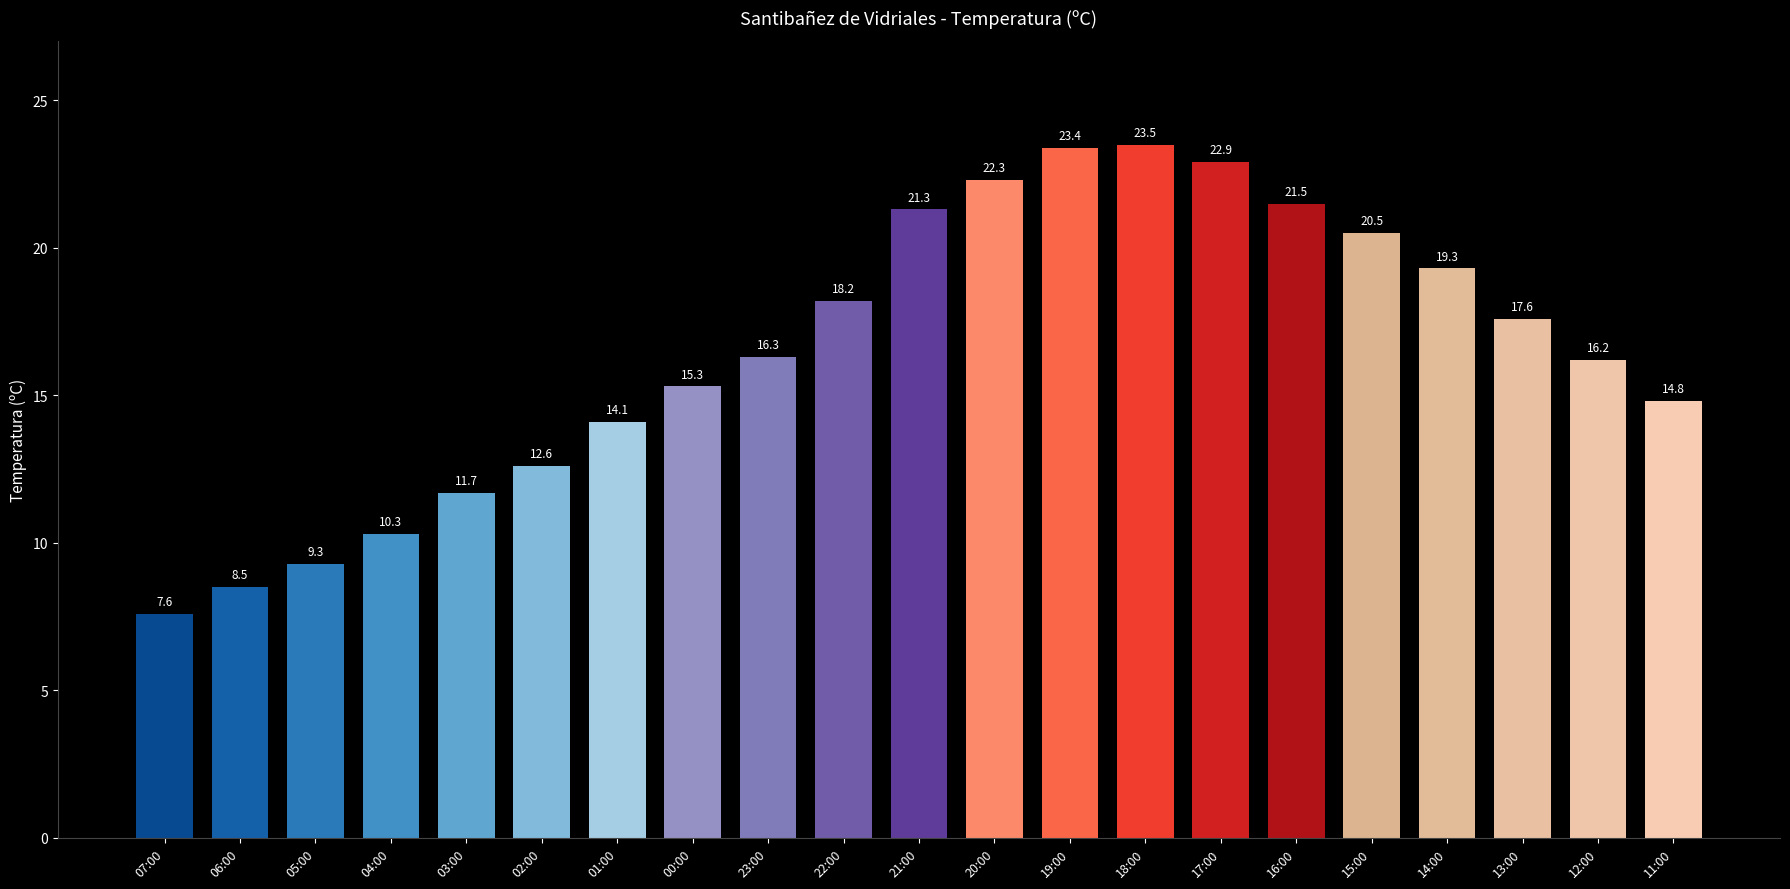

Approximately how many times larger is the value at 02:00 compared to 13:00?

0.7